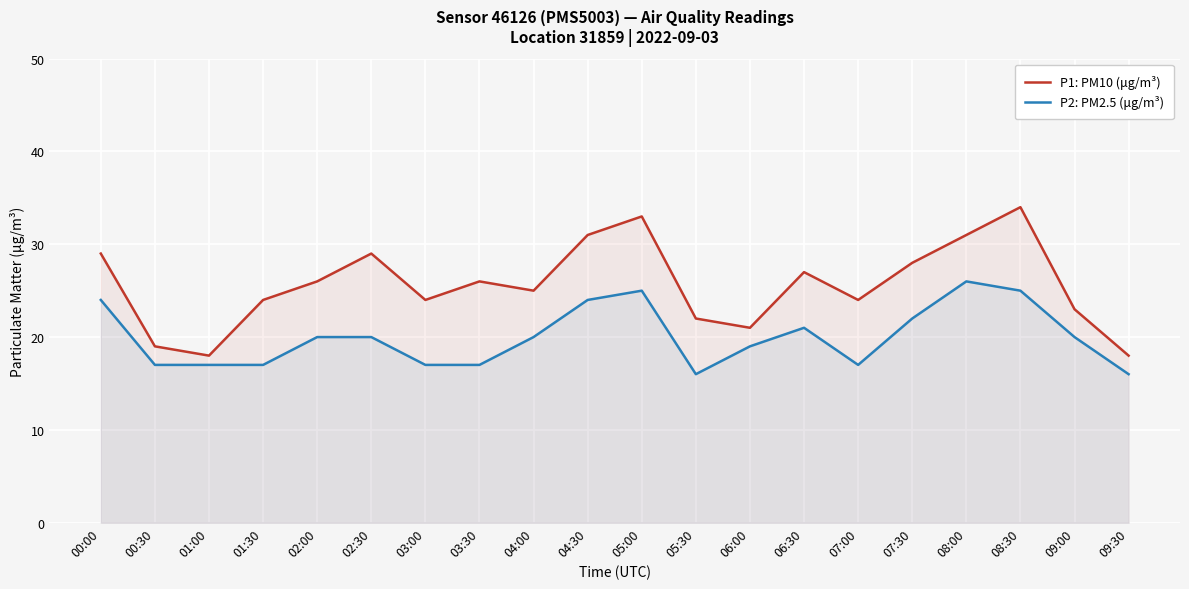

How many interior local peaks does the P1: PM10 (μg/m³) series have?

5